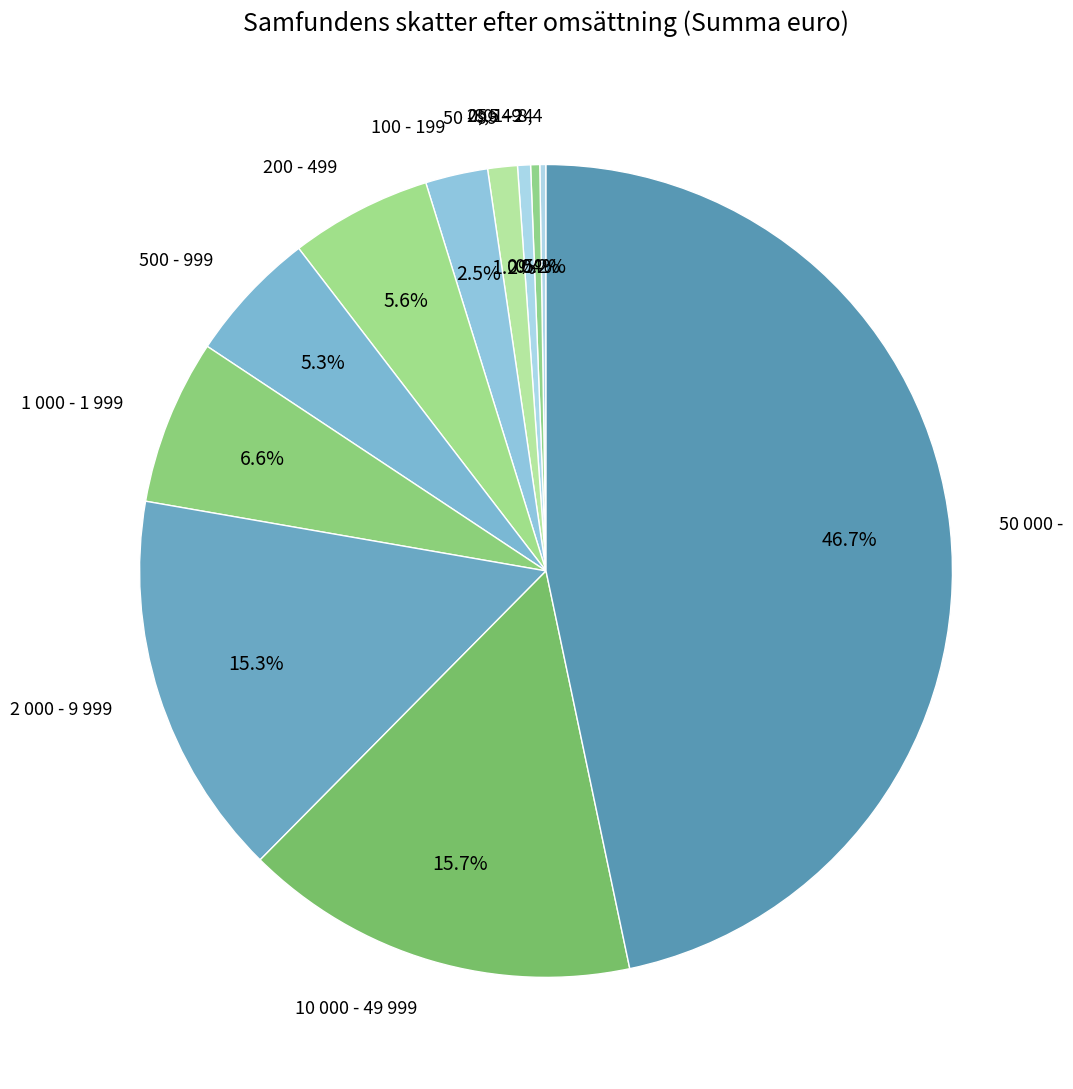

What percentage is the 500 - 999 slice, to the nearest percent?

5%